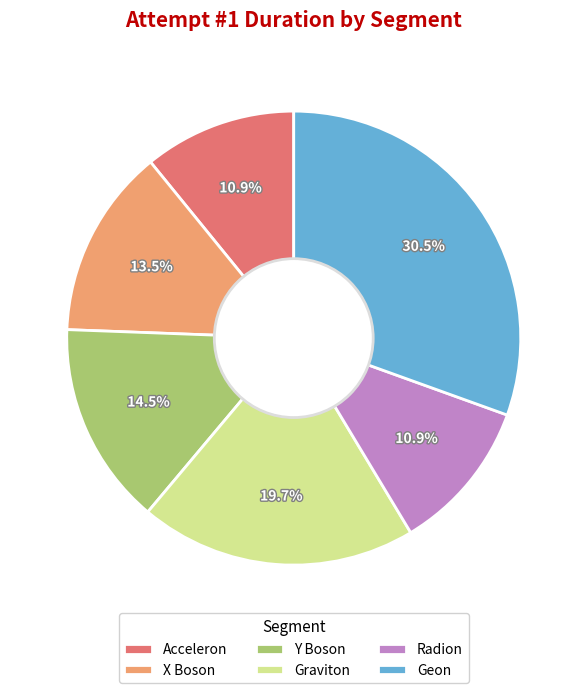

How much of the chart is everything except Radion?

89.1%